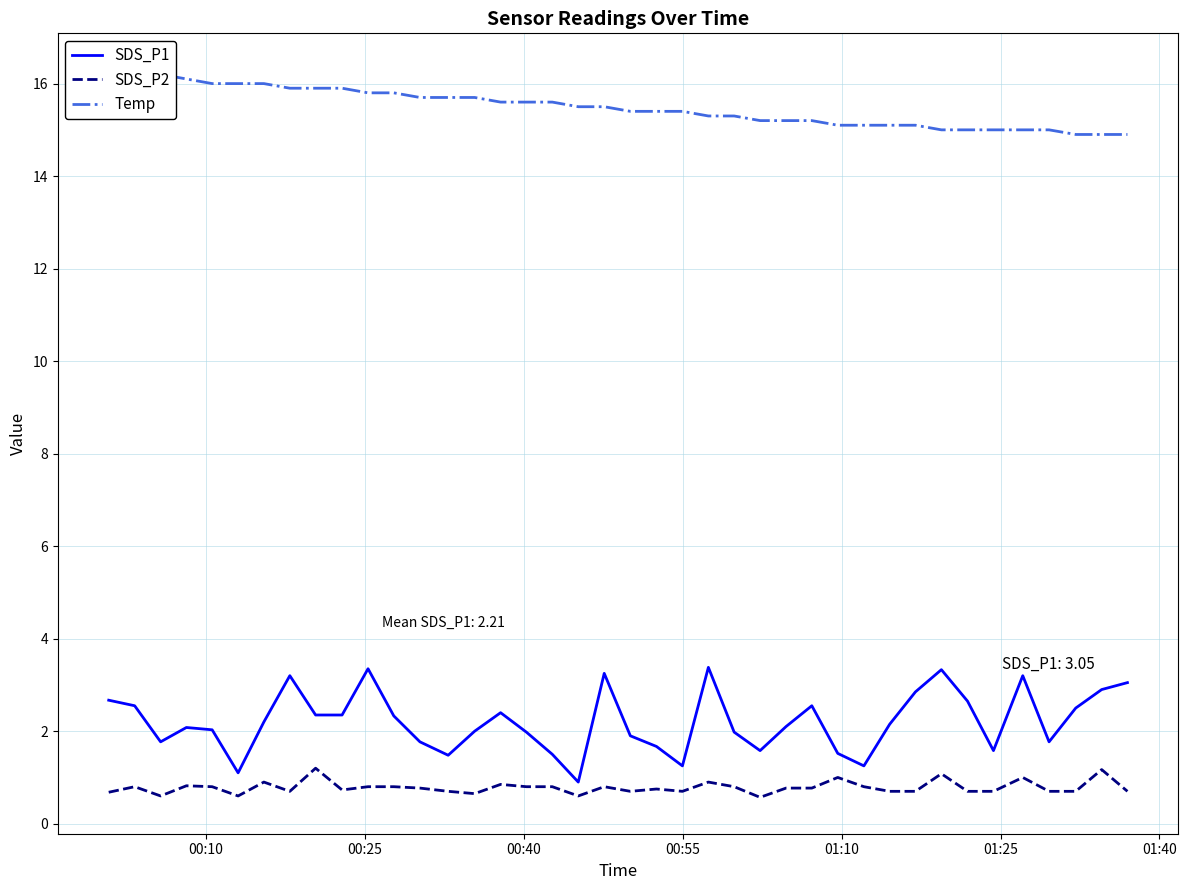

What is the difference between the second highest and second lowest values in the SDS_P1 series?

2.2